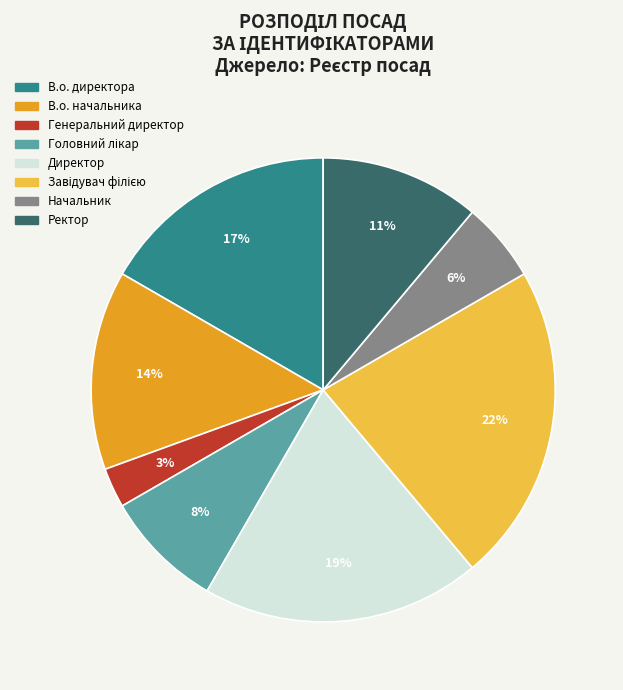

To the nearest percent, what is the average slice percentage?

12%